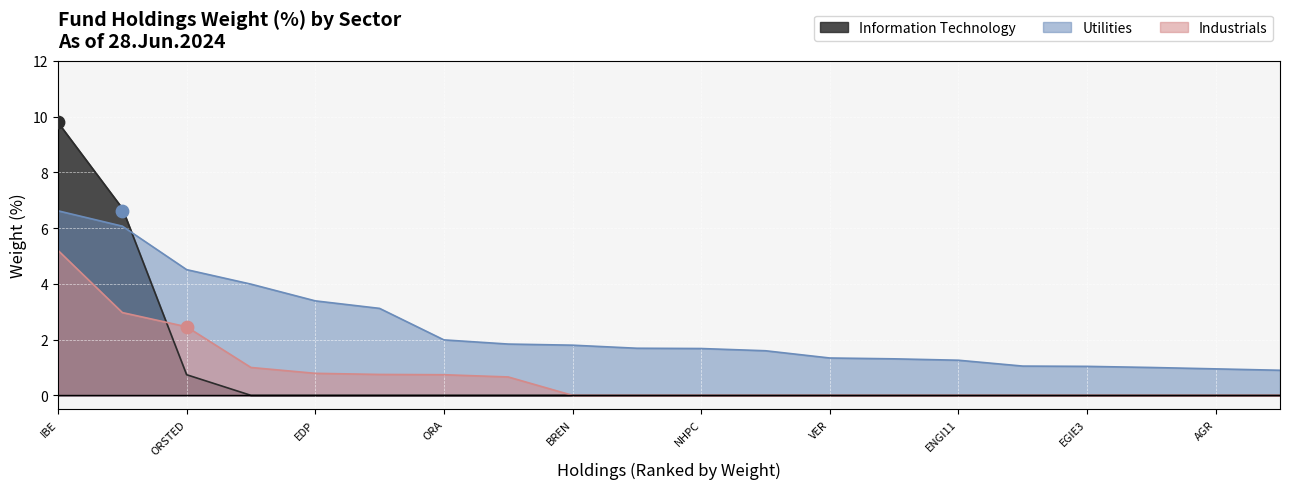

Which series has the largest total across all categories?

Utilities